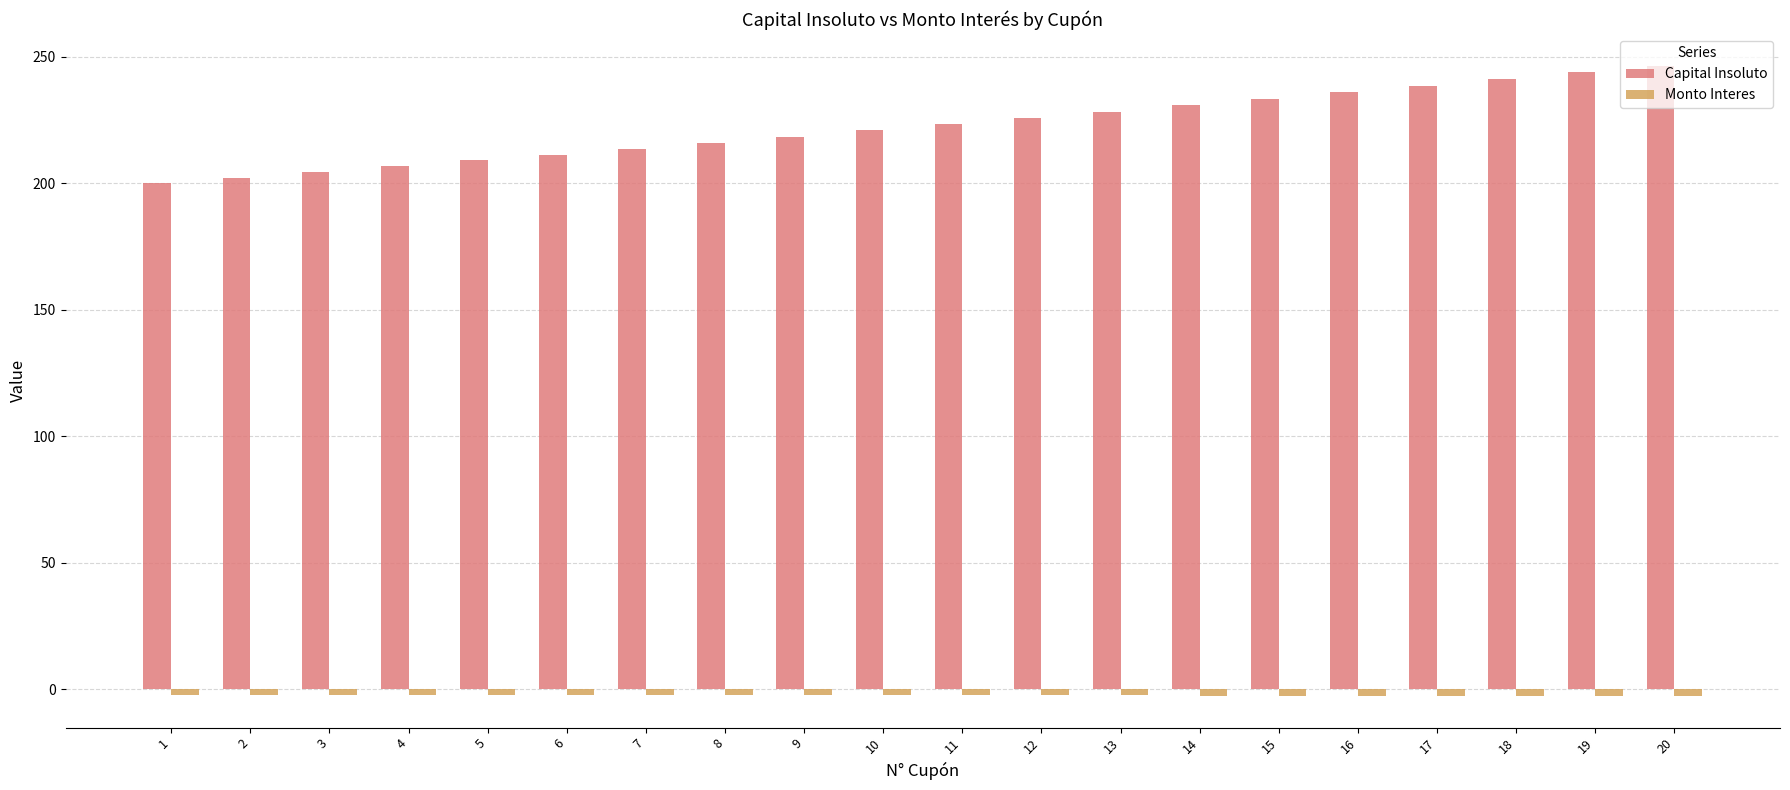

What is the average value of the Capital Insoluto series?

222.5